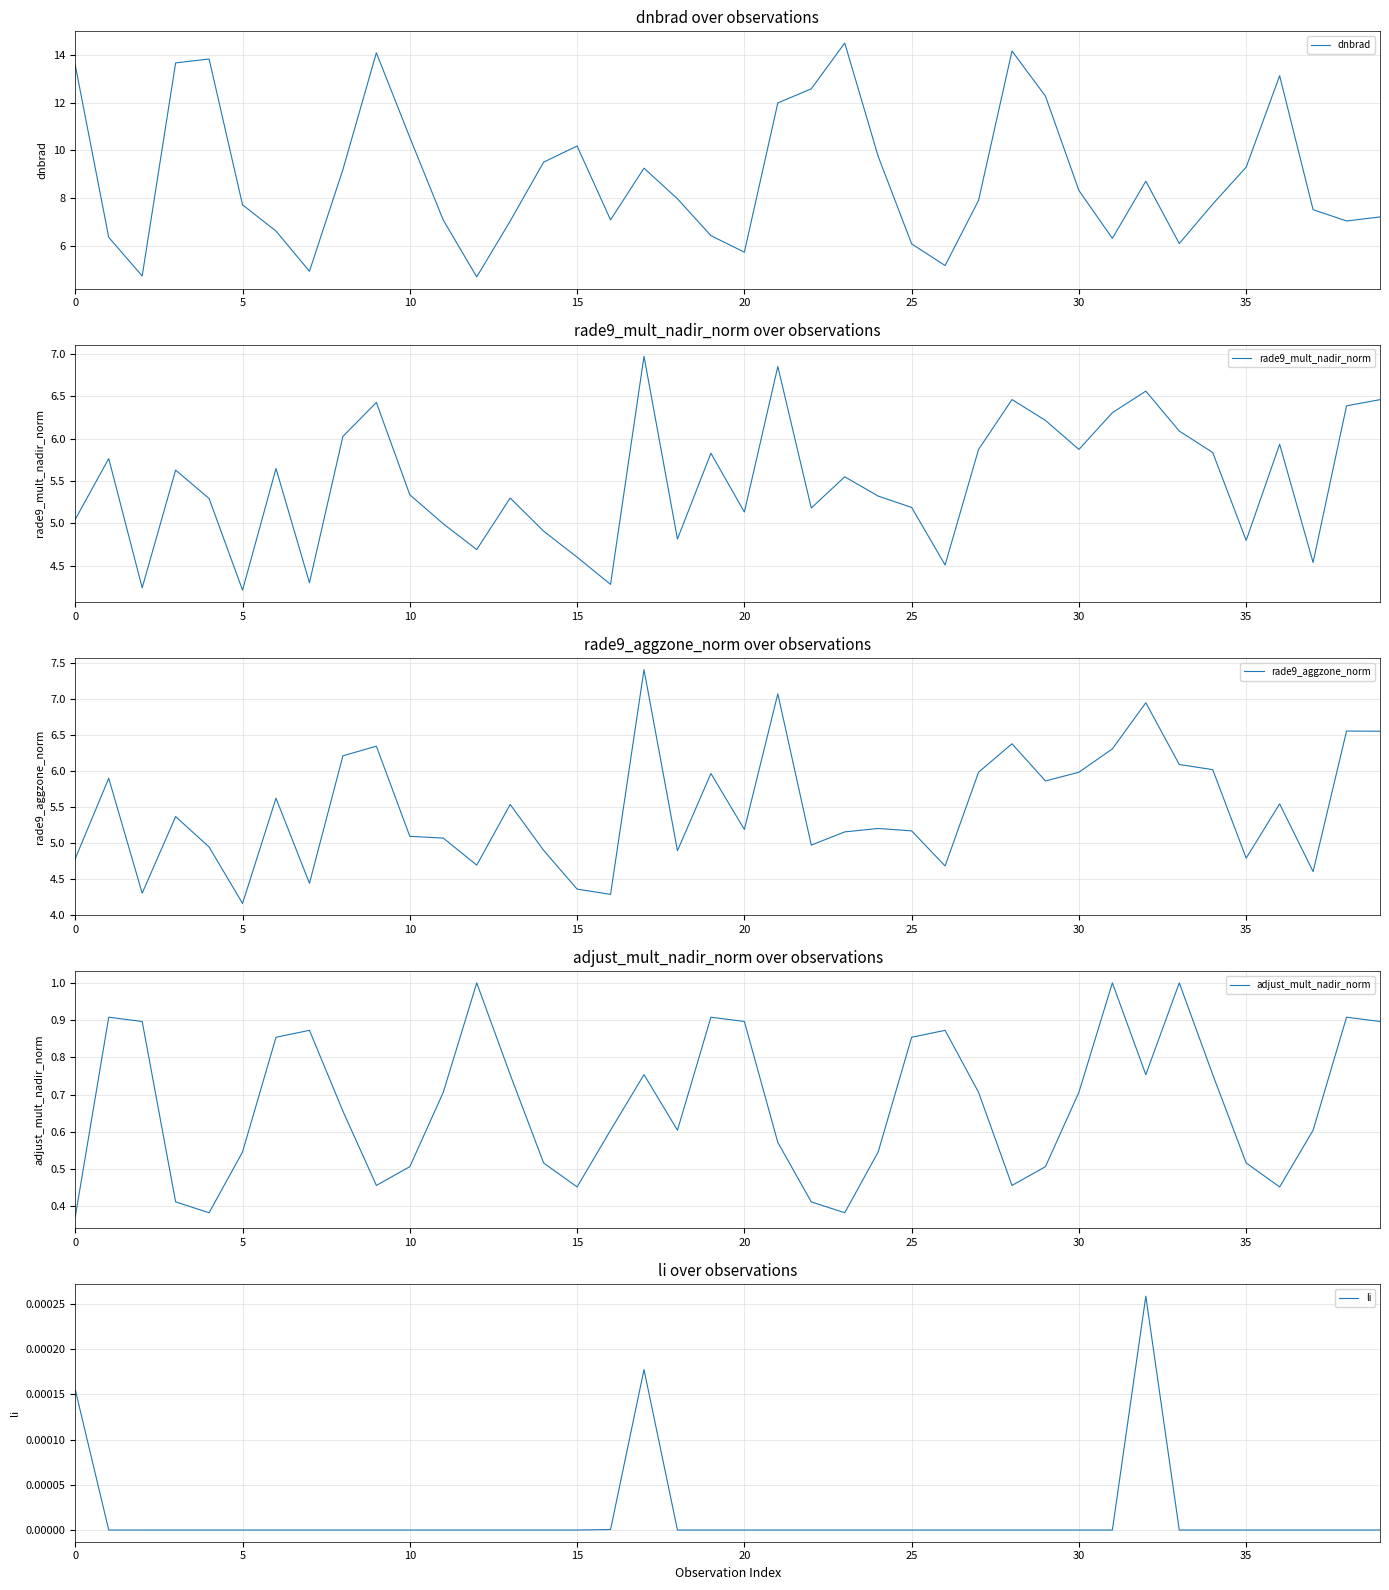

At how many categories does at least one series exceed 14?

3